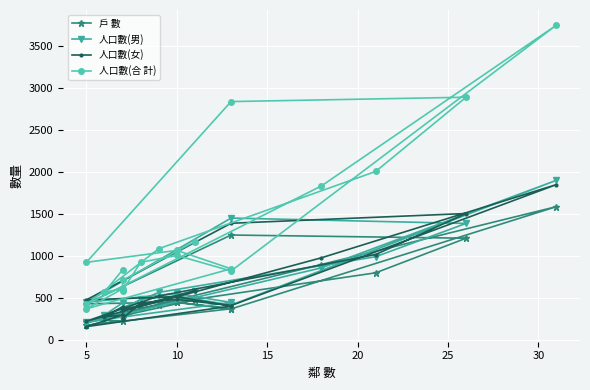

How many lines are shown in the chart?

4